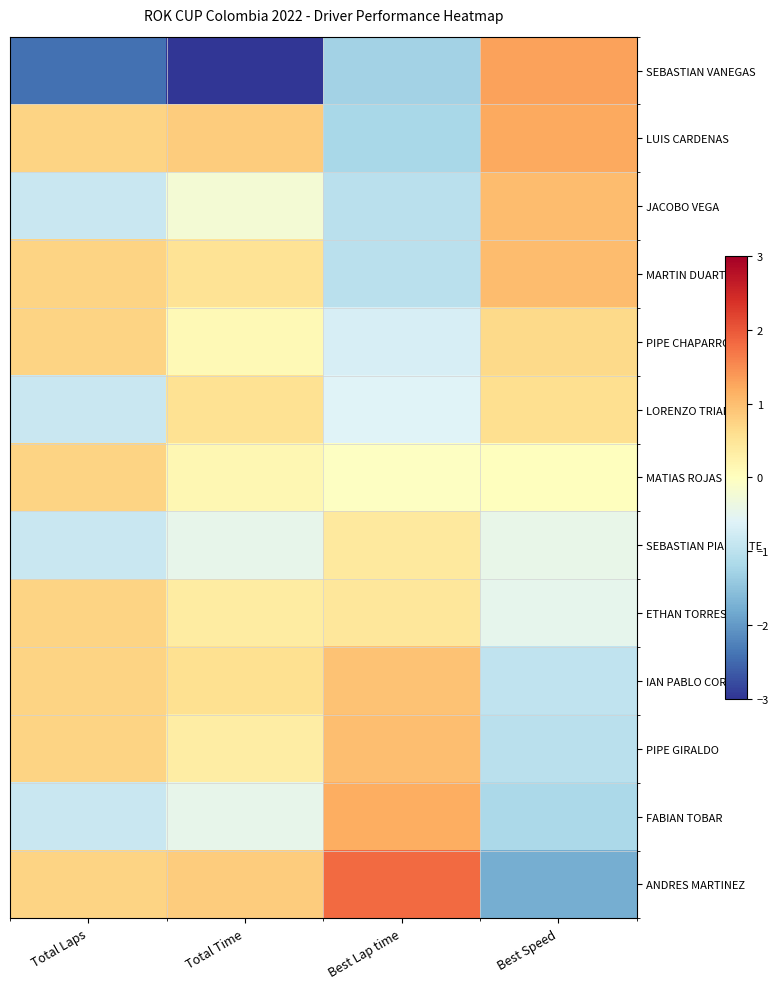

At which category does the chart reach its minimum across all series?

Total Time